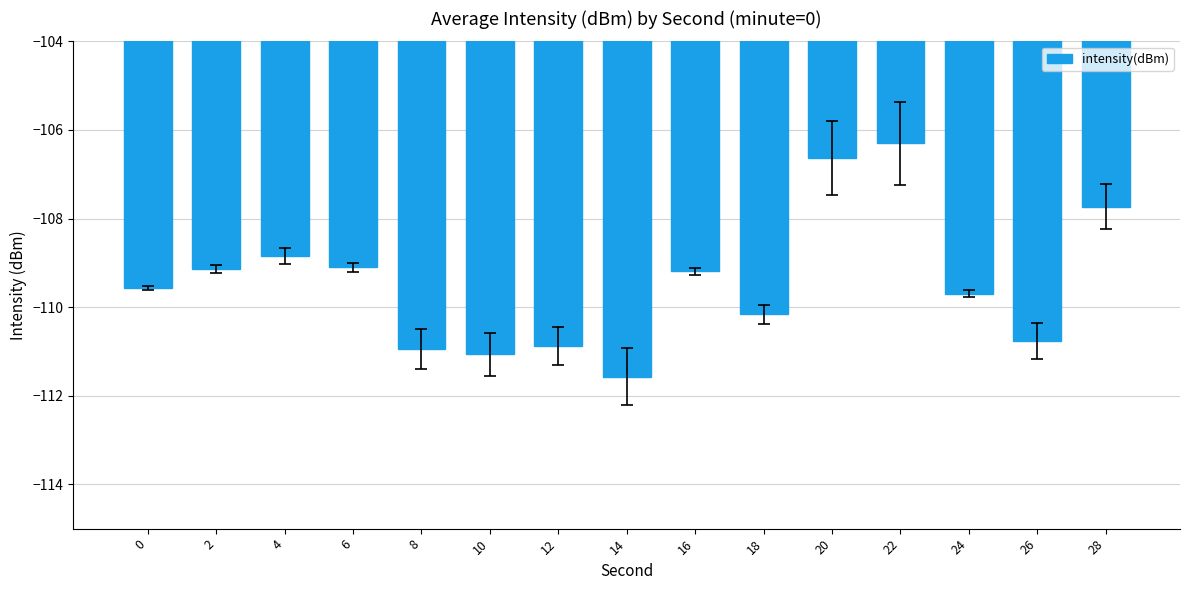

At which label is the value closest to -108?

28